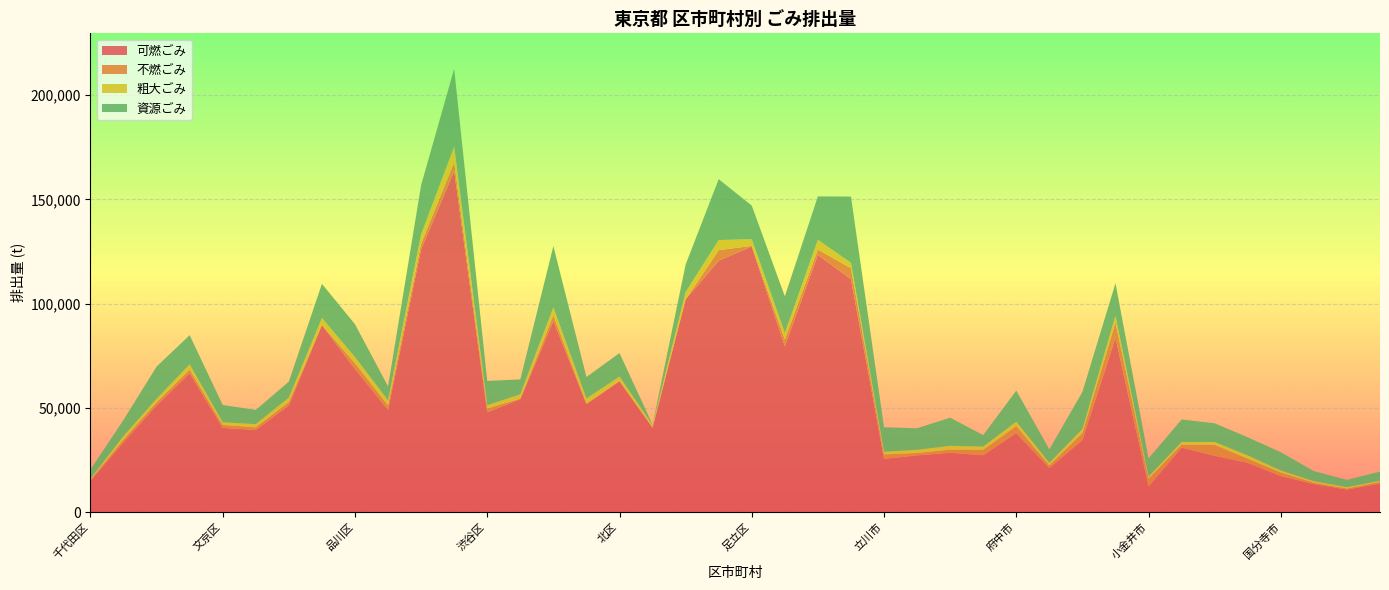

Reading right to left, what are all the values shown in this chart?

可燃ごみ: 13633	10770	13402	17269	23612	27020	30922	12327	83685	34560	21114	37878	27265	28435	27206	25505	111750	123420	79557	127419	120620	102045	40383	62708	51815	91706	54160	47837	163605	126101	49005	68696	89746	51166	39374	40369	66611	51159	33466	14951
不燃ごみ: 856	527	694	1710	1994	5206	1467	3693	7258	3377	1291	3414	2614	1543	1120	2179	5226	2556	3236	286	5040	0	215	212	217	2752	207	1877	4233	2671	2143	2691	0	1603	1269	1423	1749	1485	1352	563
粗大ごみ: 543	620	691	950	1591	1396	1199	1011	3233	1846	1225	2098	1526	1791	1547	1243	2601	4653	3122	3197	4851	3490	1226	2053	2441	3739	2113	1519	7482	4431	2475	2988	3365	2154	1548	1269	2524	1698	1674	494
資源ごみ: 4366	3541	4840	8773	8655	8952	10819	8696	15593	17863	6461	14879	5493	13506	10319	11756	31783	20824	17575	16126	29194	13221	142	11318	10305	29390	7136	11693	37347	23640	6663	15747	16371	7647	6801	8295	13971	15435	7724	4392